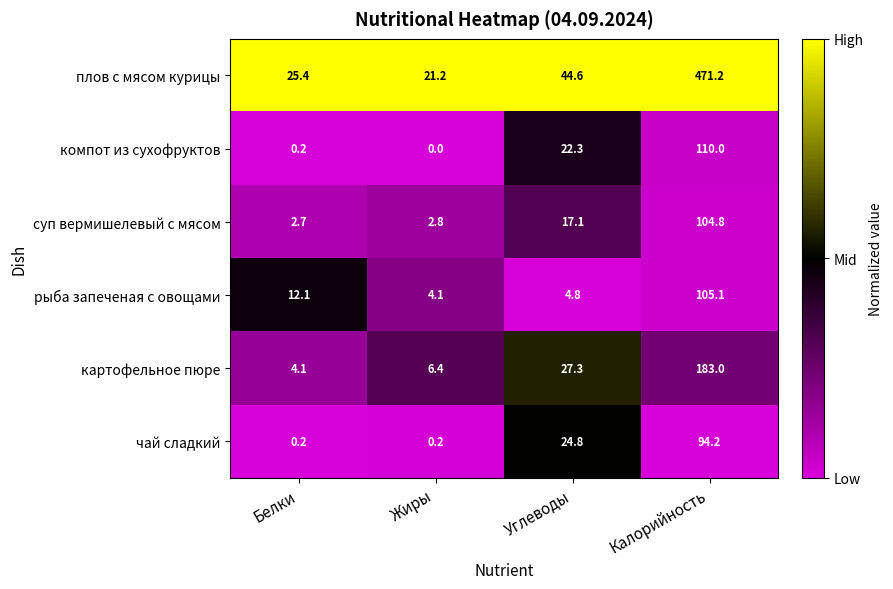

Between Углеводы and Калорийность, which series saw the biggest shift?

плов с мясом курицы